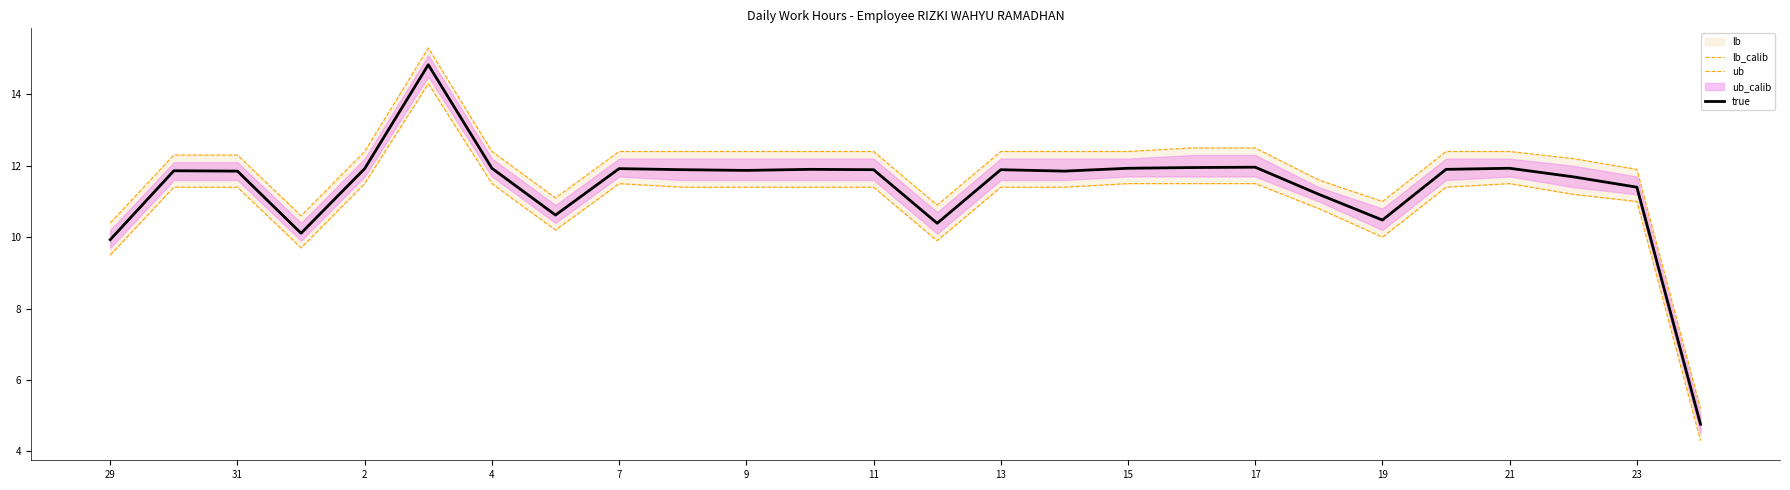

True or false: true has a value of 21.3 at 11.

False